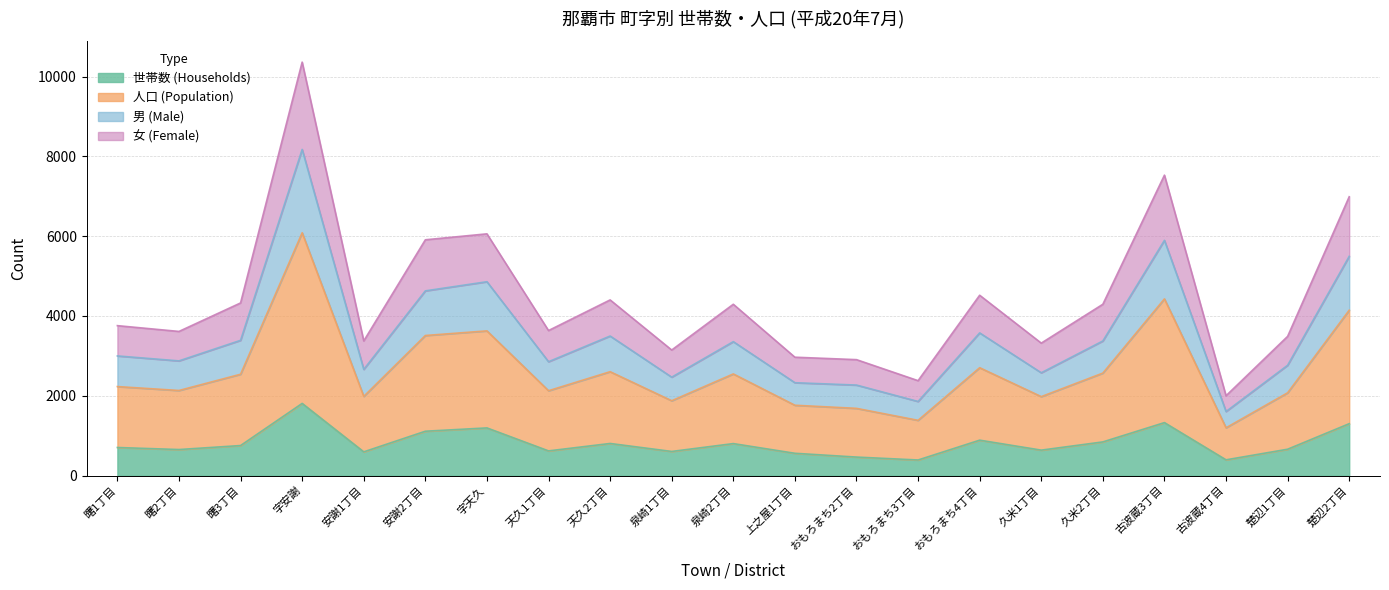

At which label does 世帯数 (Households) first exceed 704?

曙3丁目